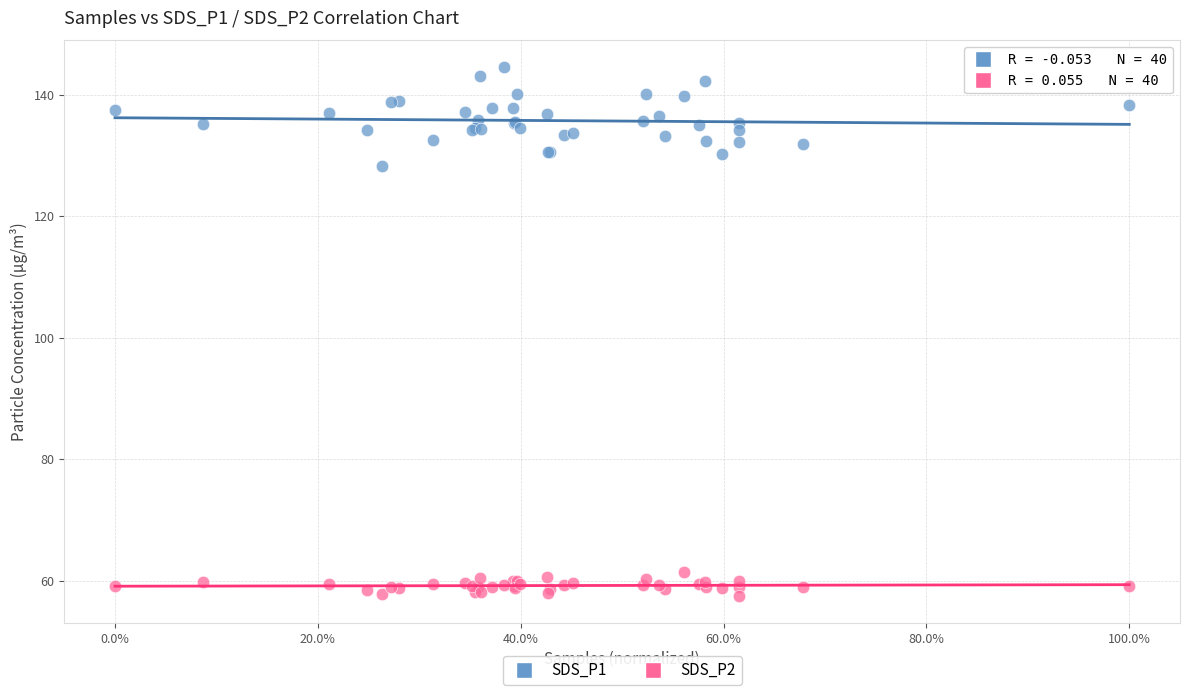

Which series contains the lowest Y value?

SDS_P2